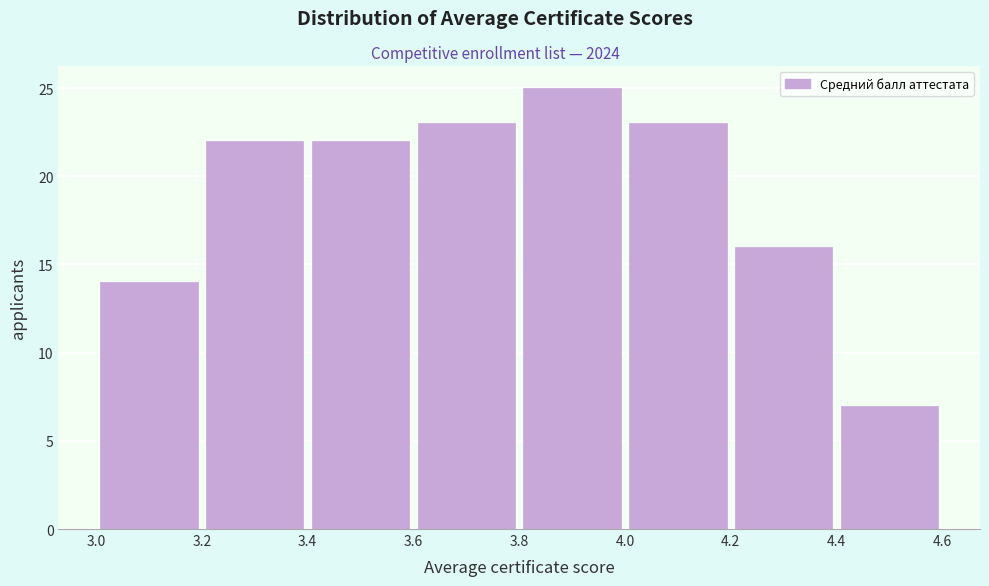

Reading left to right, list every bar in this chart as the range it spans on the x-axis followed by its height. The values are not printed on the chart, so give them approximately, as read against the axis.

3.0 to 3.2: 14
3.2 to 3.4: 22
3.4 to 3.6: 22
3.6 to 3.8: 23
3.8 to 4.0: 25
4.0 to 4.2: 23
4.2 to 4.4: 16
4.4 to 4.6: 7